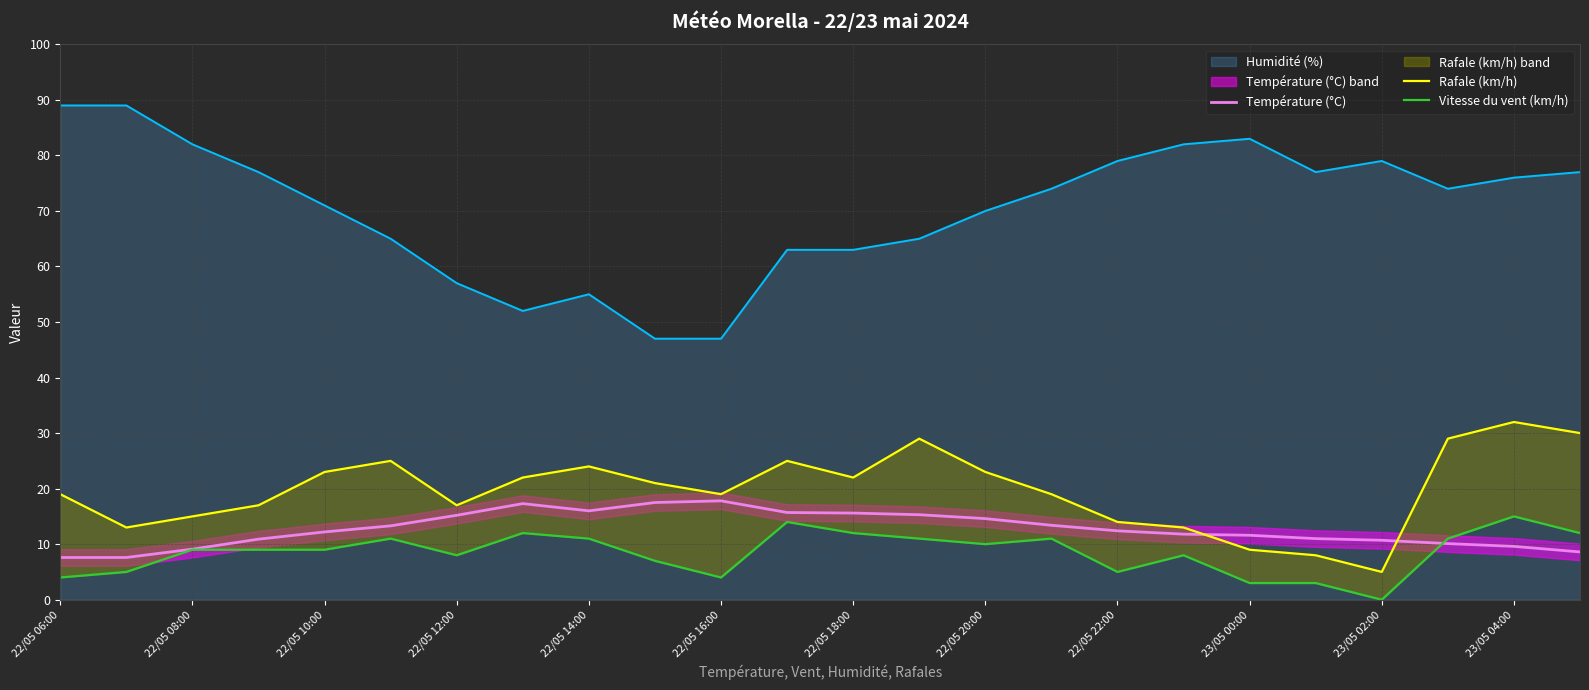

What is the minimum value for Humidité (%)?

47.0